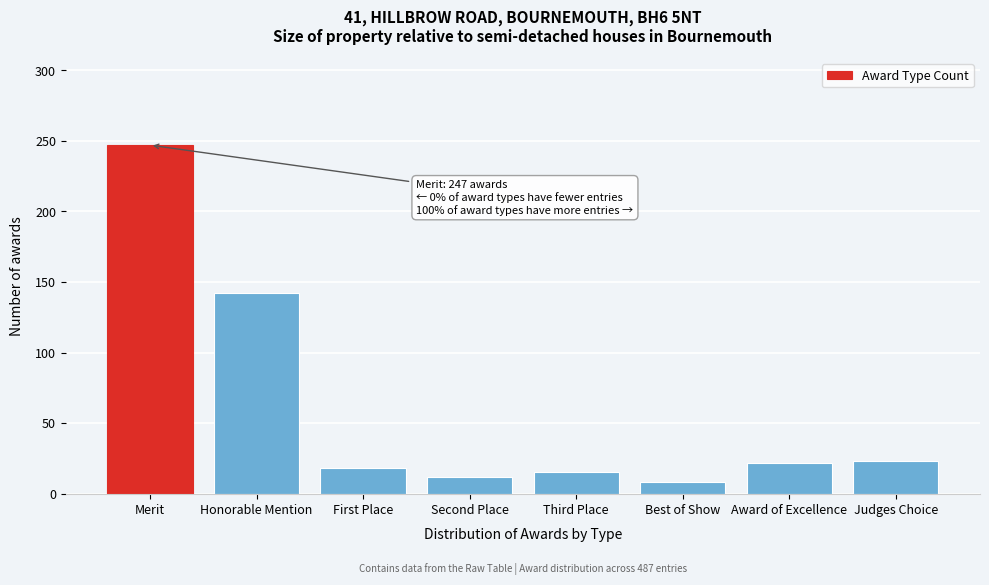

Which label corresponds to the largest value in the chart?

Merit